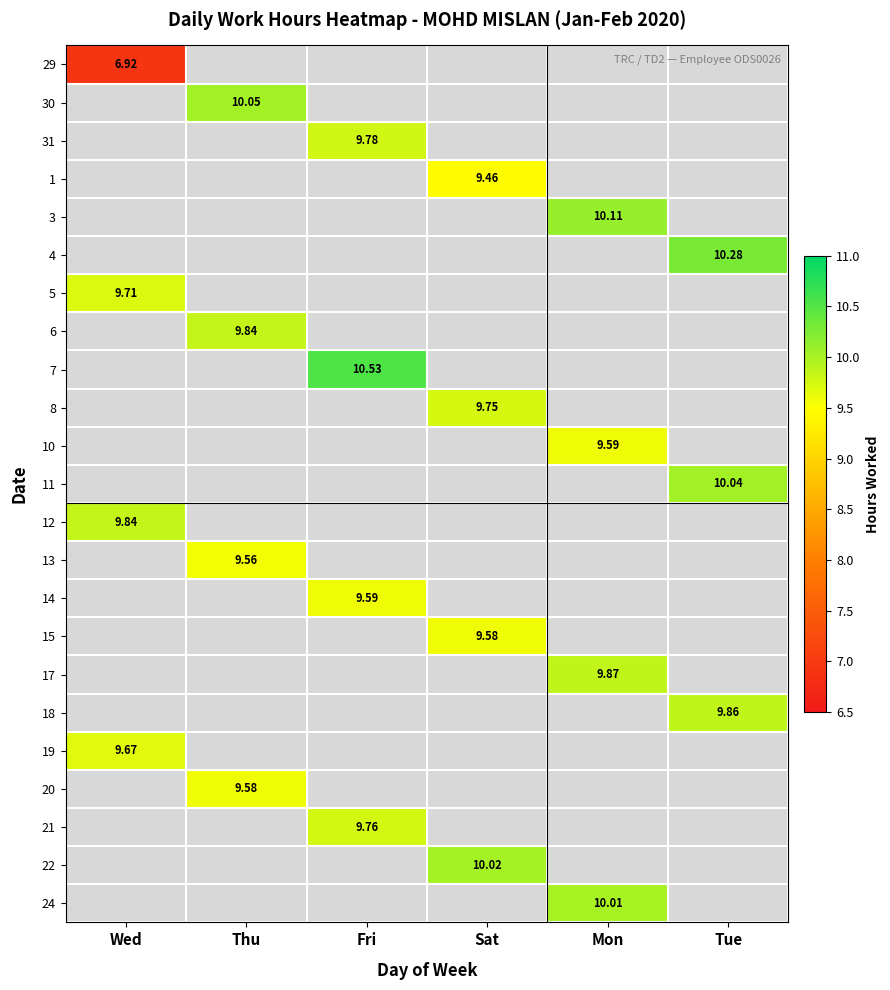

At how many categories does at least one series exceed 8?

6